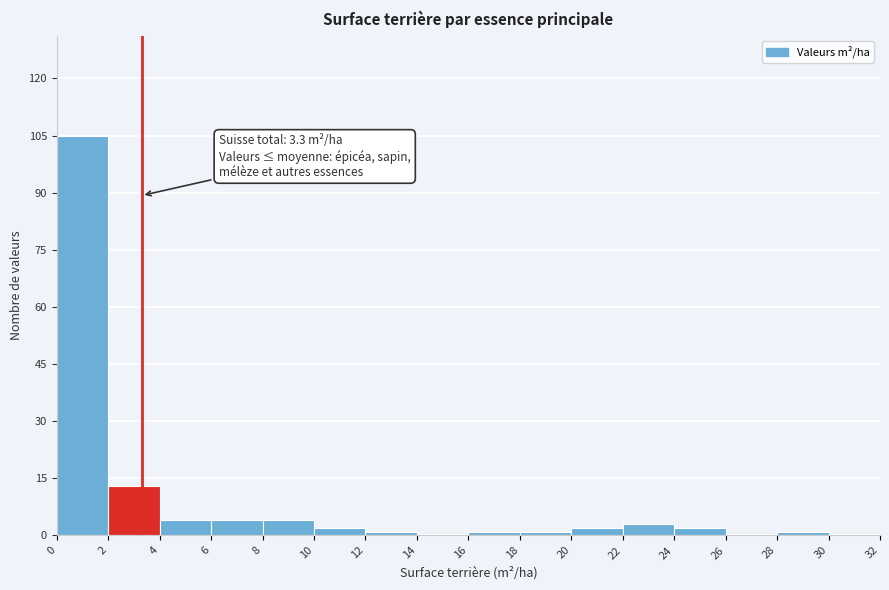

Over which range of the x-axis is the bar tallest?

0 to 2